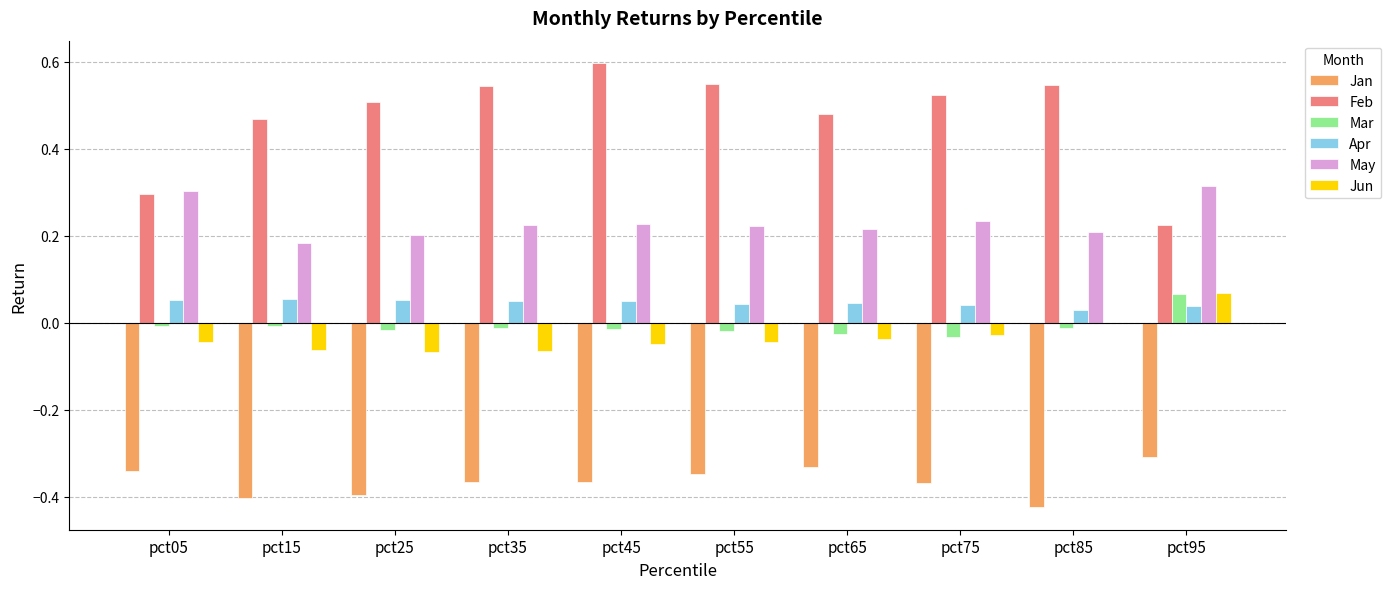

What are all the series names shown in the legend?

Jan, Feb, Mar, Apr, May, Jun